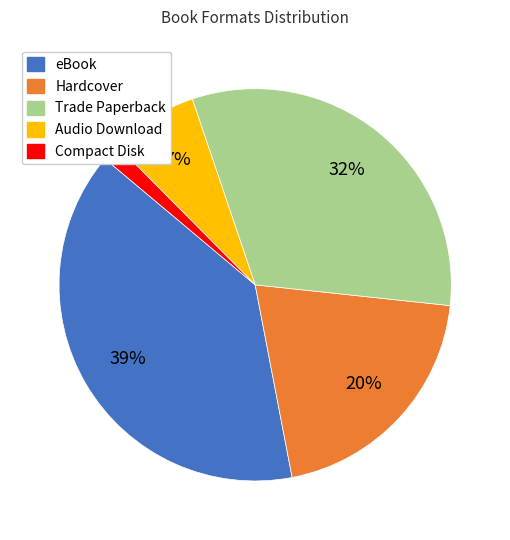

Which slice is the largest?

eBook